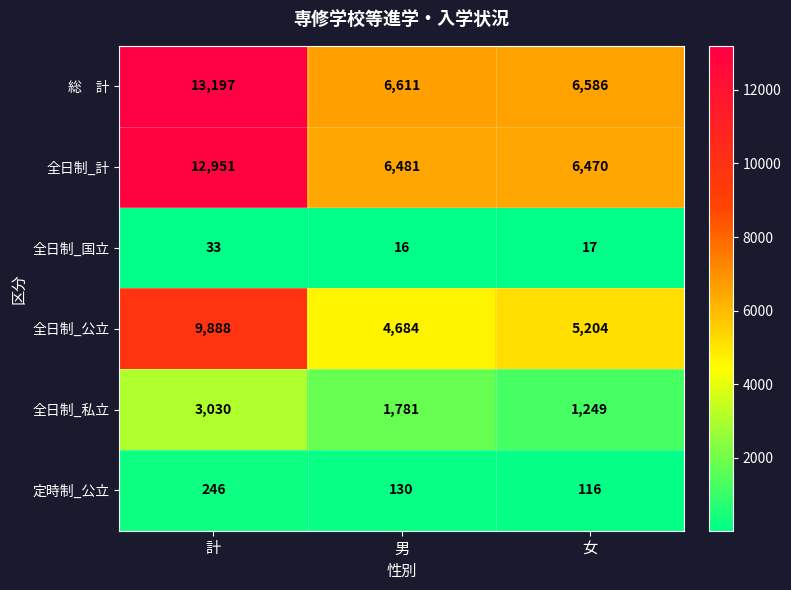

Between 男 and 女, which series saw the biggest shift?

全日制_私立